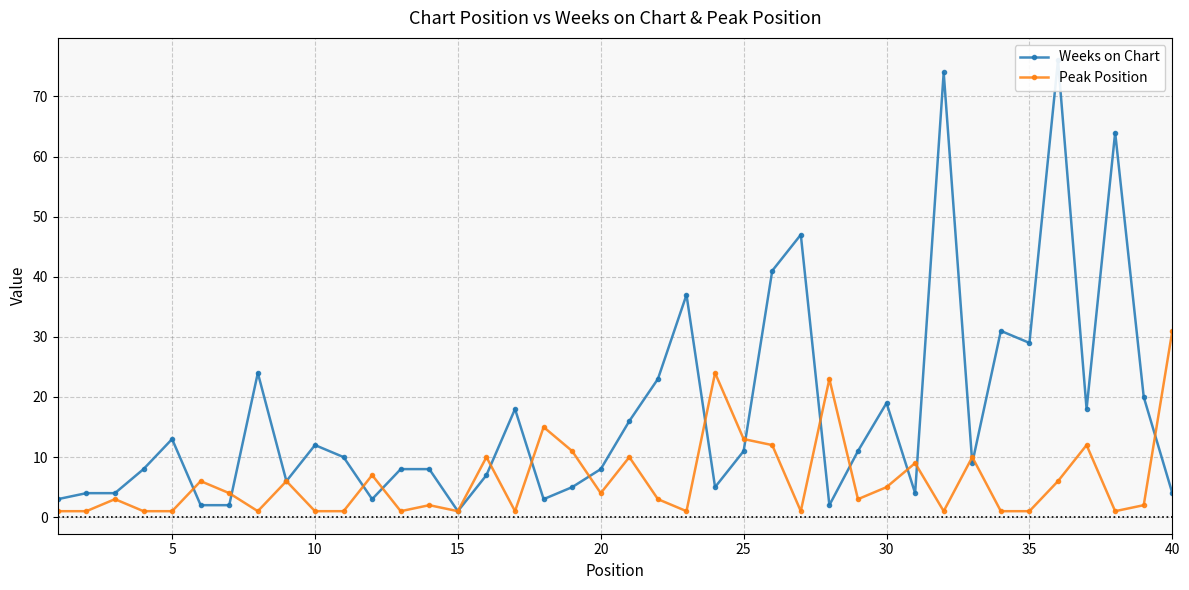

Which series has the widest spread of values?

Weeks on Chart